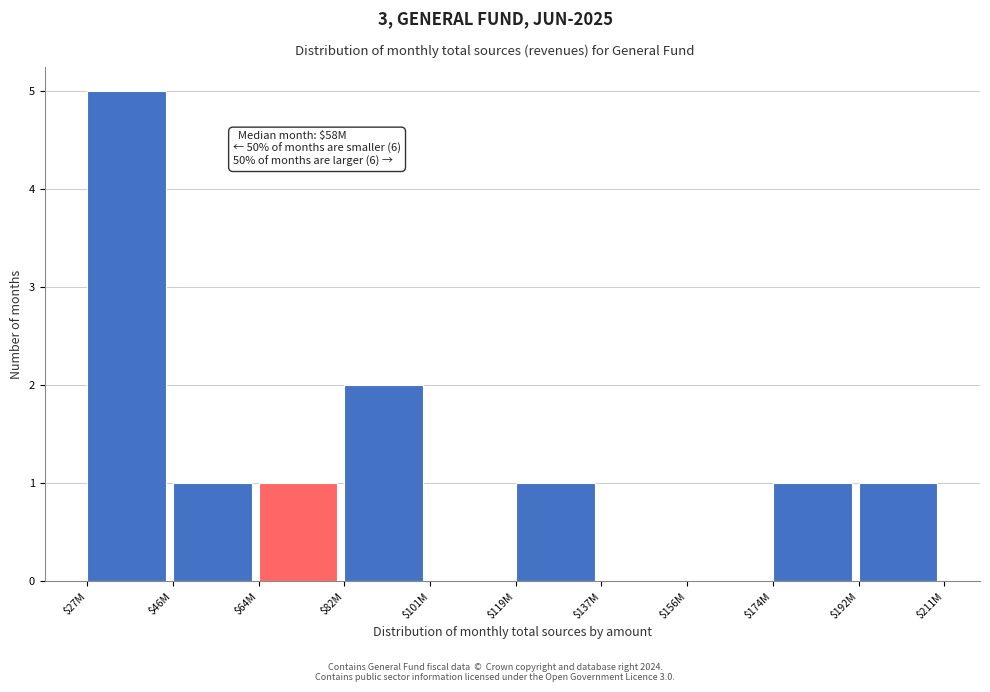

Which label corresponds to the largest value in the chart?

$27M